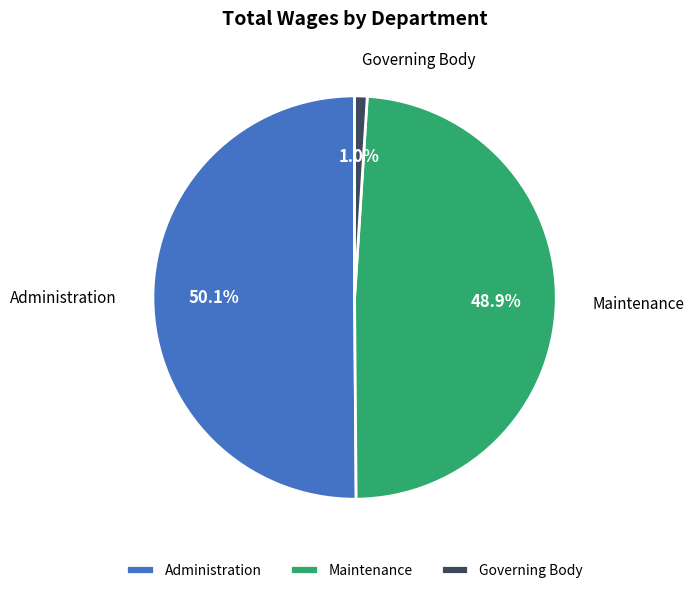

Which category has the biggest portion of the pie?

Administration